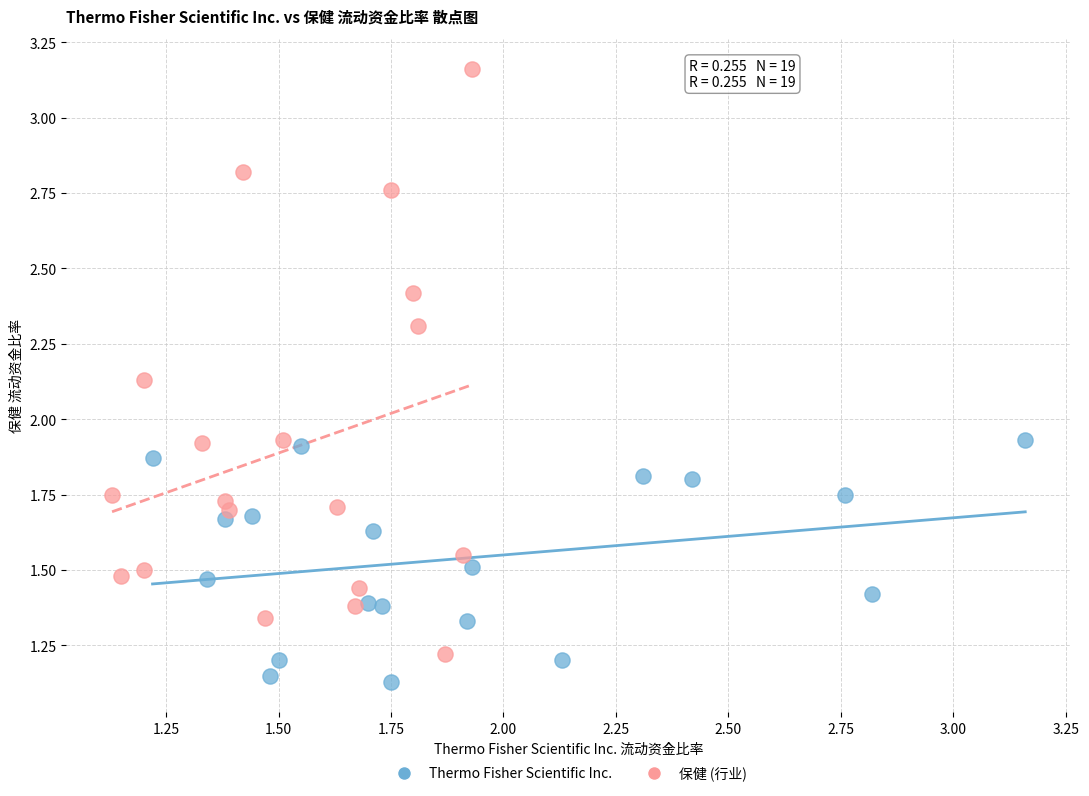

Which series reaches the maximum Y coordinate?

保健 (行业)